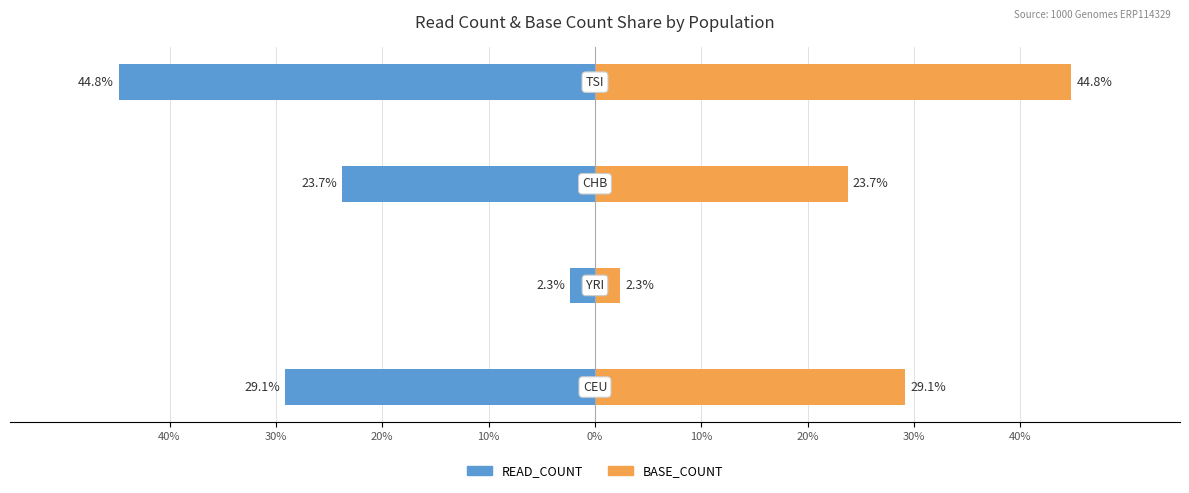

Count the number of categories in the chart.

4